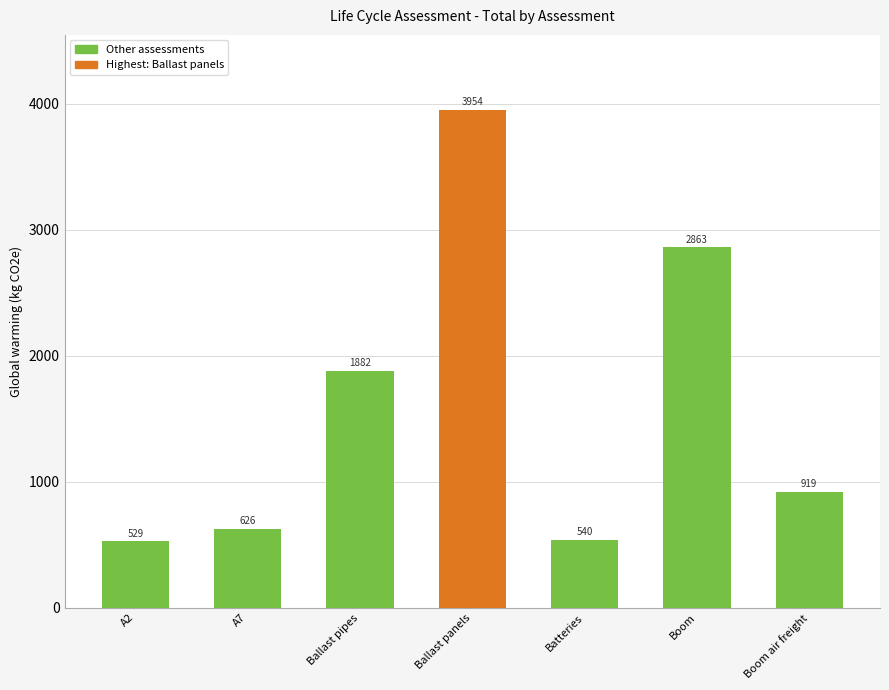

What is the value of the 7th bar from the left?

919.2